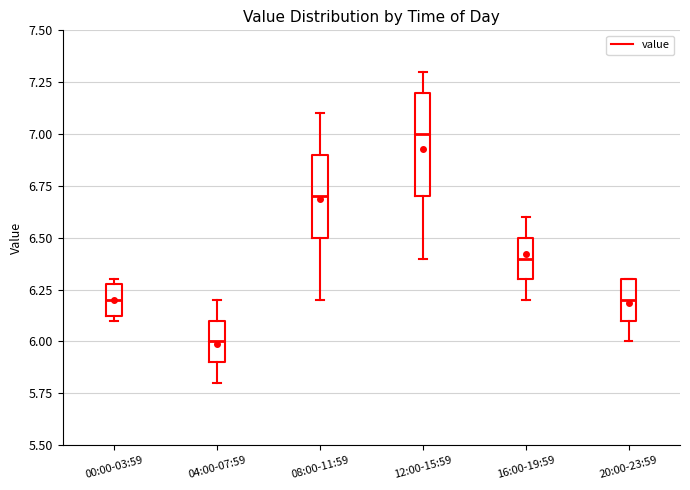

Which box has the highest median line?

12:00-15:59